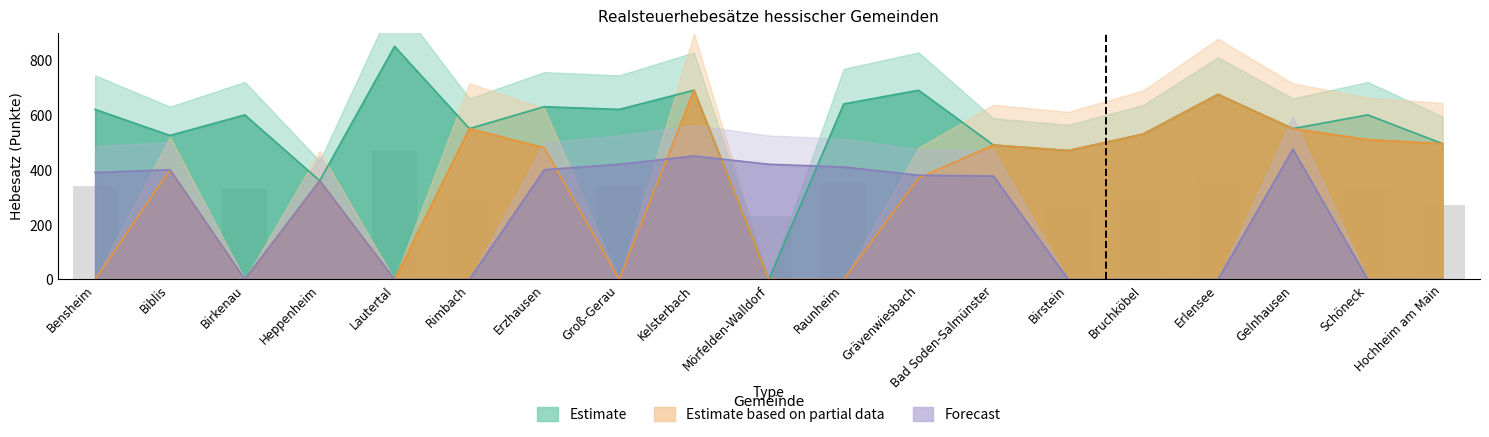

Reading left to right, list all the values displayed in this chart.

Grundsteuer A Hebesatz aktuell: 0	400	0	360	0	550	480	0	690	0	0	370	490	470	530	675	550	510	495
Grundsteuer B Hebesatz aktuell: 620	525	600	360	850	550	630	620	690	0	640	690	490	470	530	675	550	600	495
Gewerbesteuer Hebesatz aktuell: 390	400	0	360	0	0	400	420	450	420	410	380	377	0	0	0	475	0	0